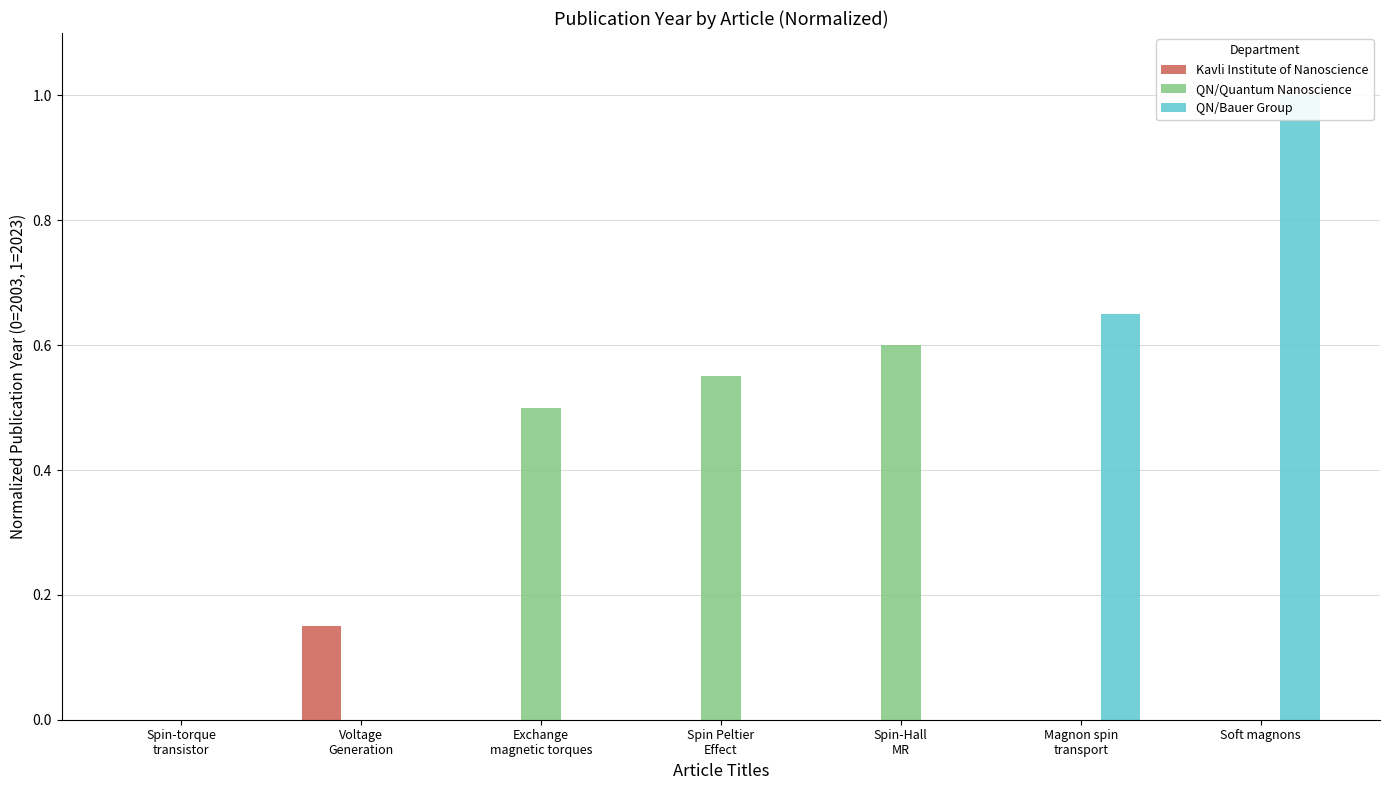

Reading left to right, extract all data points from this chart.

Kavli Institute of Nanoscience: 0.0	0.1	0.0	0.0	0.0	0.0	0.0
QN/Quantum Nanoscience: 0.0	0.0	0.5	0.6	0.6	0.0	0.0
QN/Bauer Group: 0.0	0.0	0.0	0.0	0.0	0.7	1.0